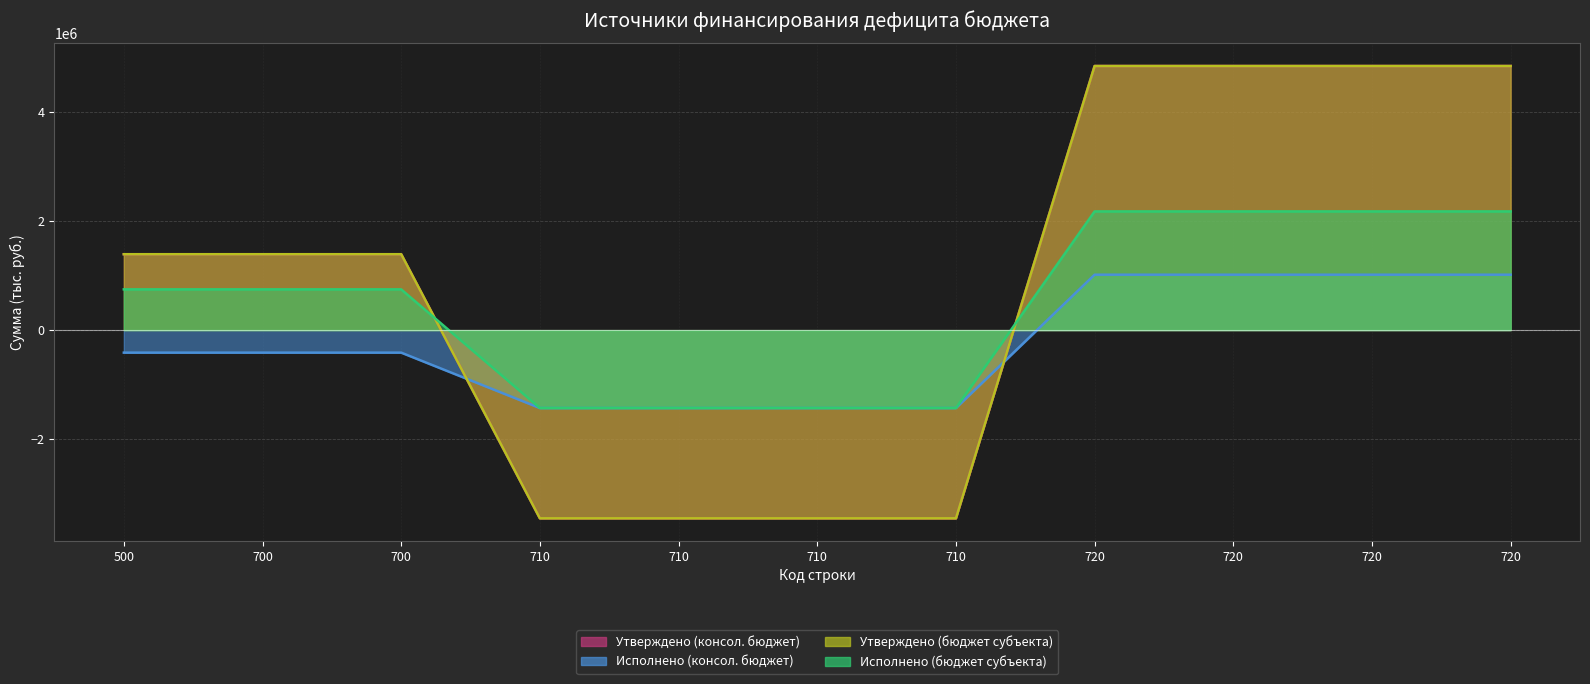

What is the value of the Утверждено (бюджет субъекта) point at the 10th from the left?

4853043.5